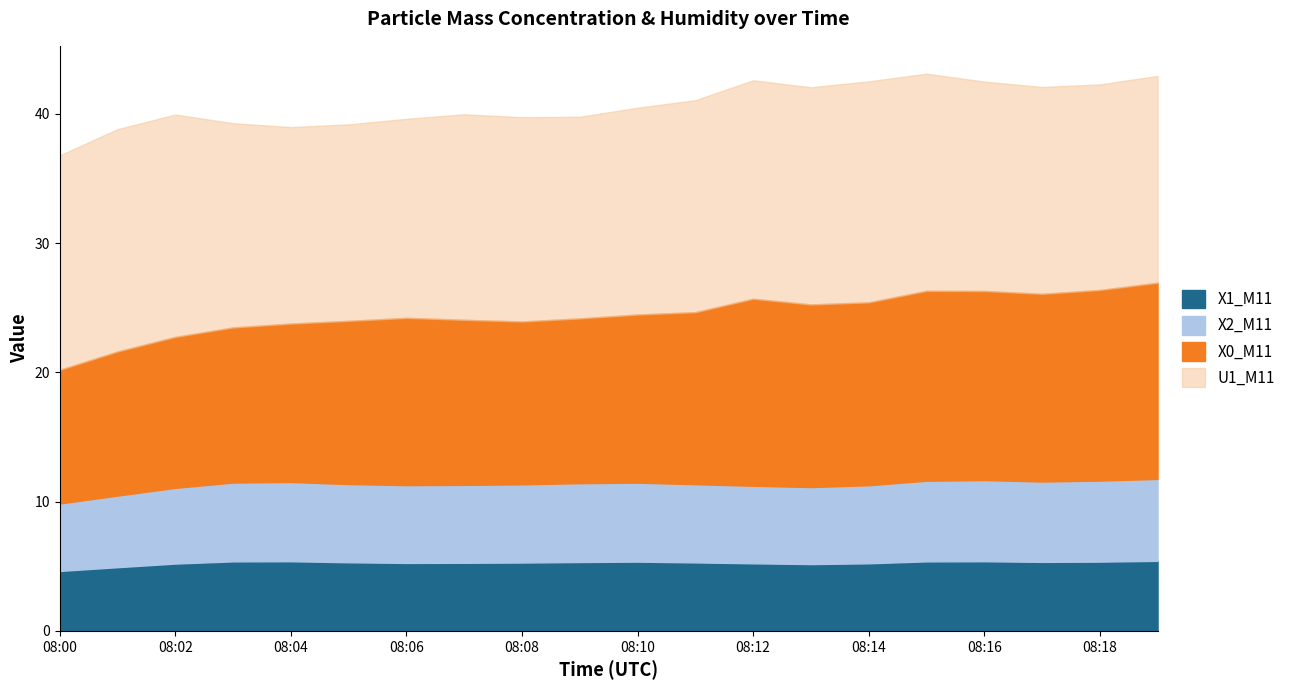

True or false: X1_M11 has more than 0 points higher than both neighbors.

True